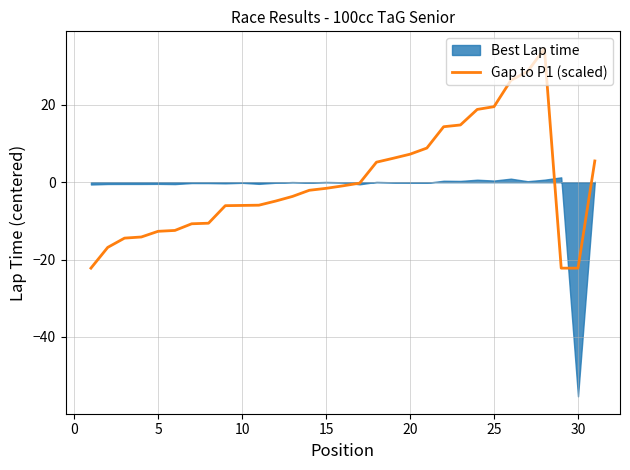

The chart shows a value of -3.4 at 11. True or false?

False